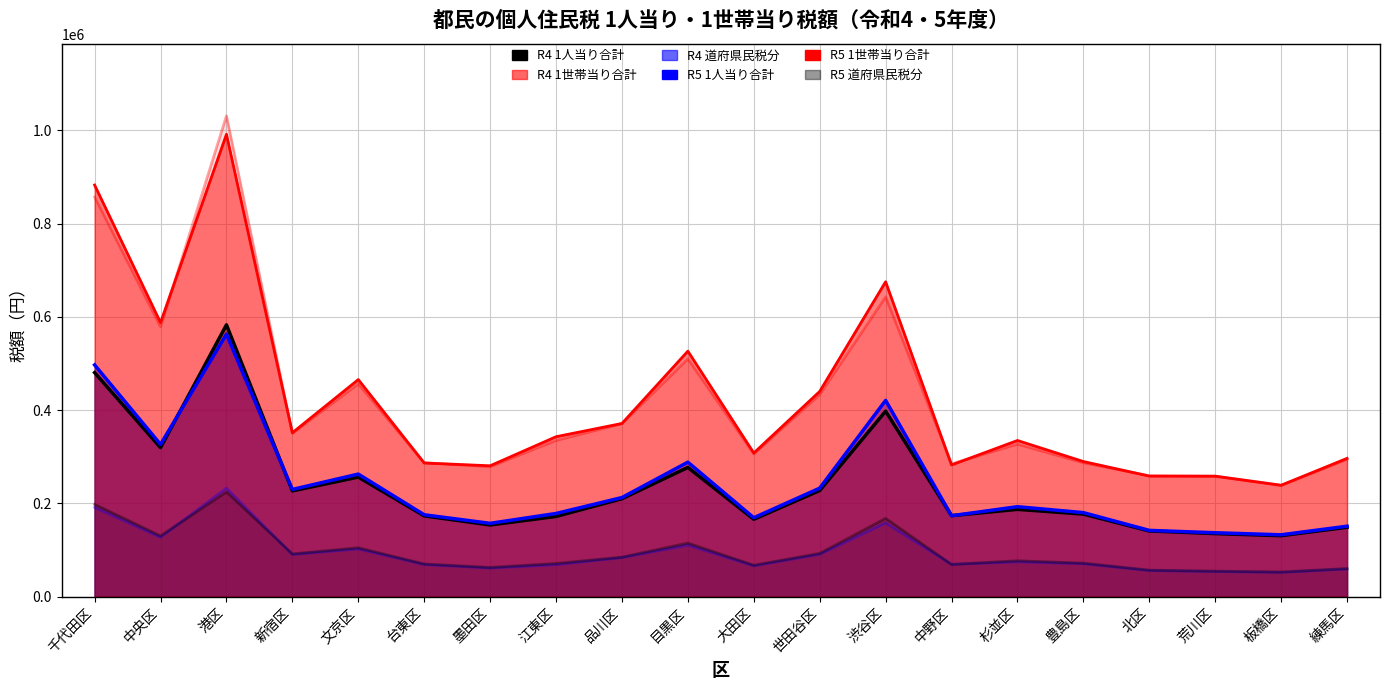

What is the value of the R5_道府県民税分 point at the 18th from the left?

54491